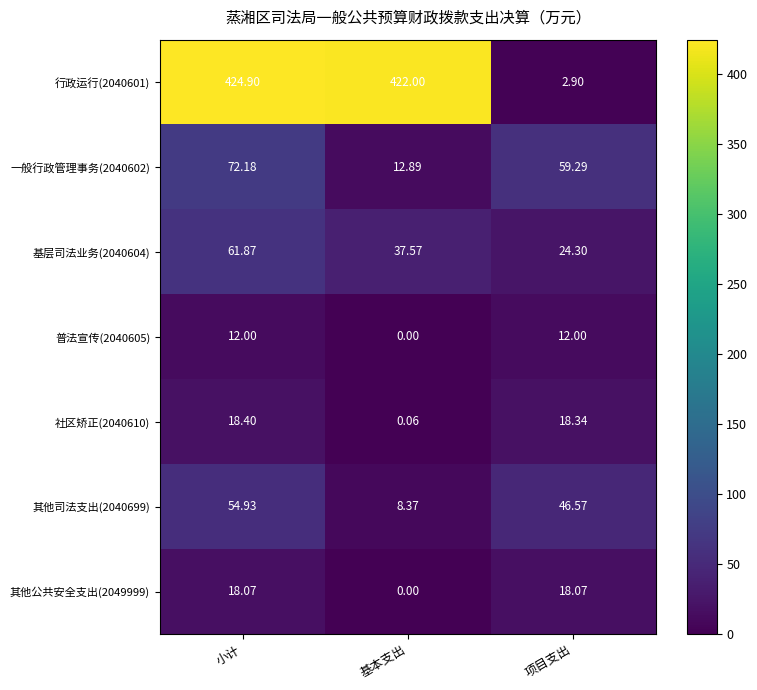

What is the difference between the highest and lowest values at 小计?

412.9